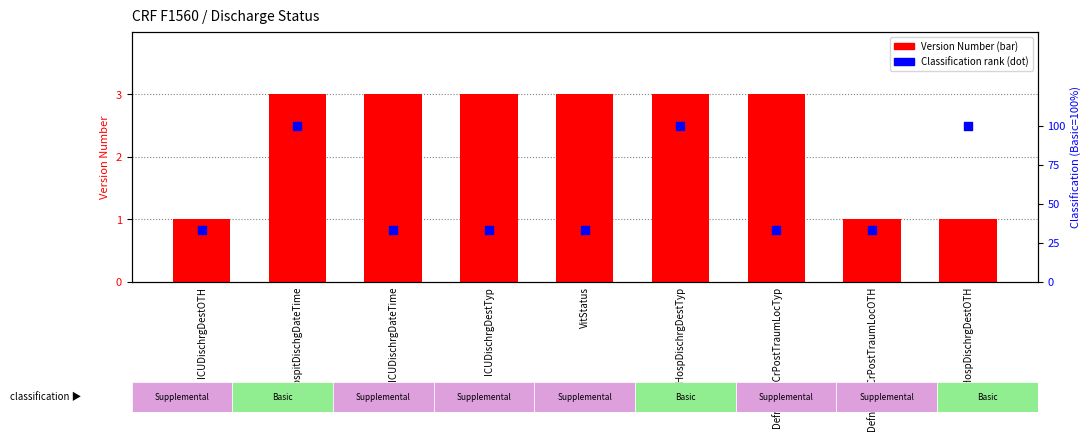

Which series has the largest Y range (max minus min)?

Classification rank